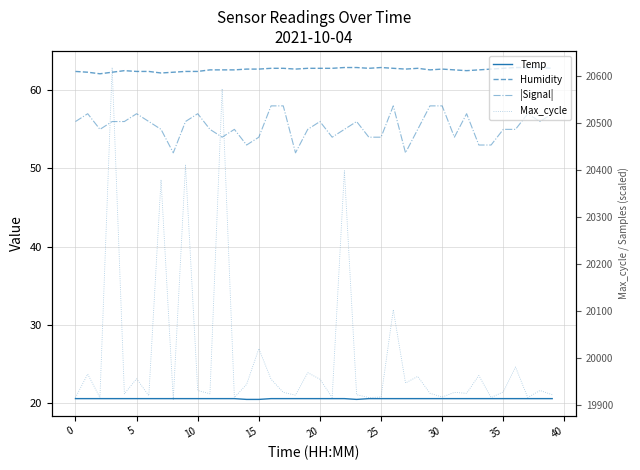

What are all the series names shown in the legend?

Temp, Humidity, |Signal|, Max_cycle